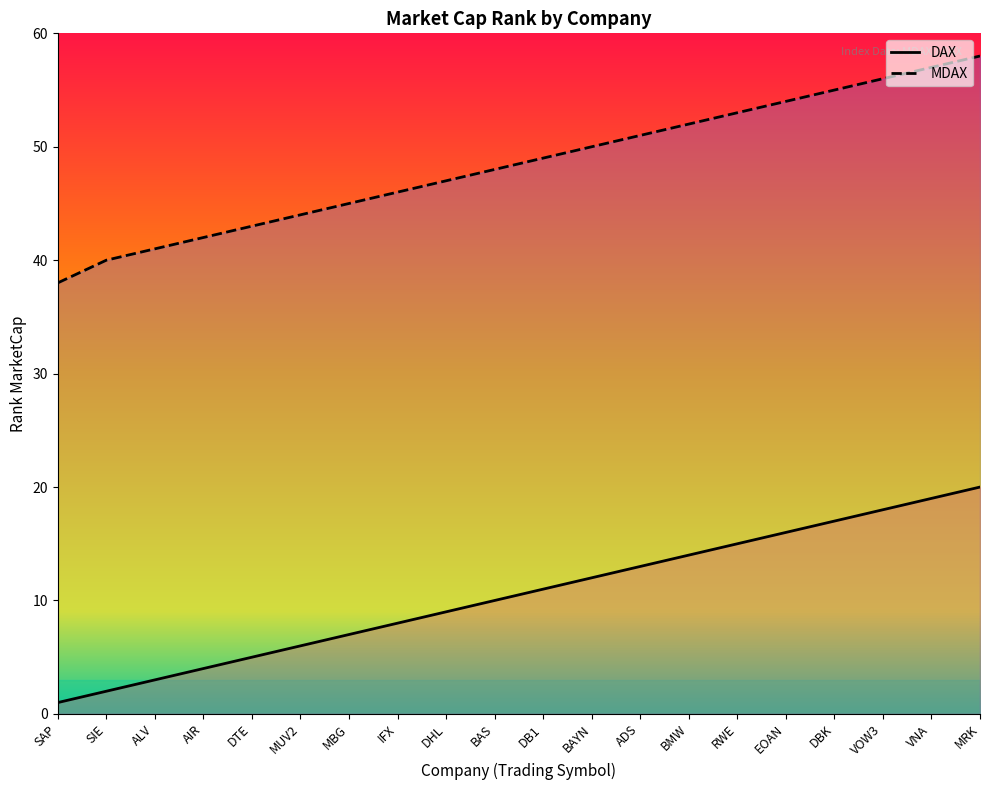

Which category has the highest value across all series?

MRK